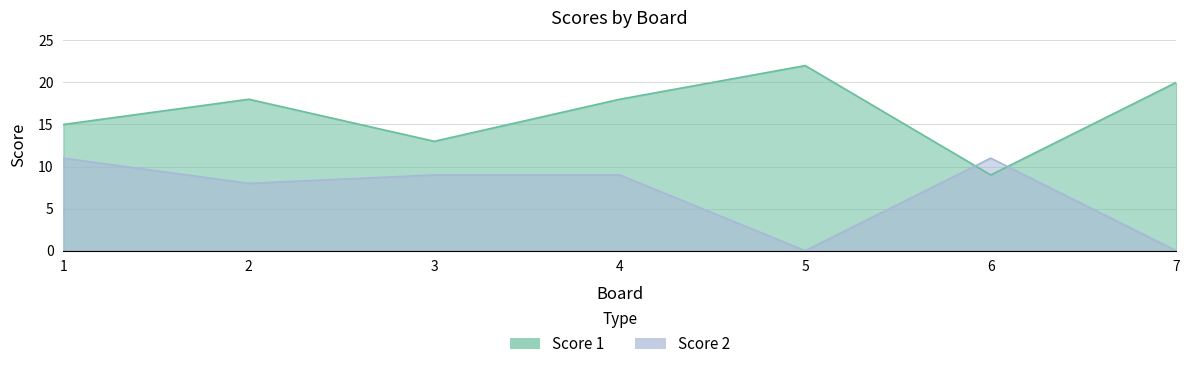

How many interior local valleys does the Score 1 series have?

2